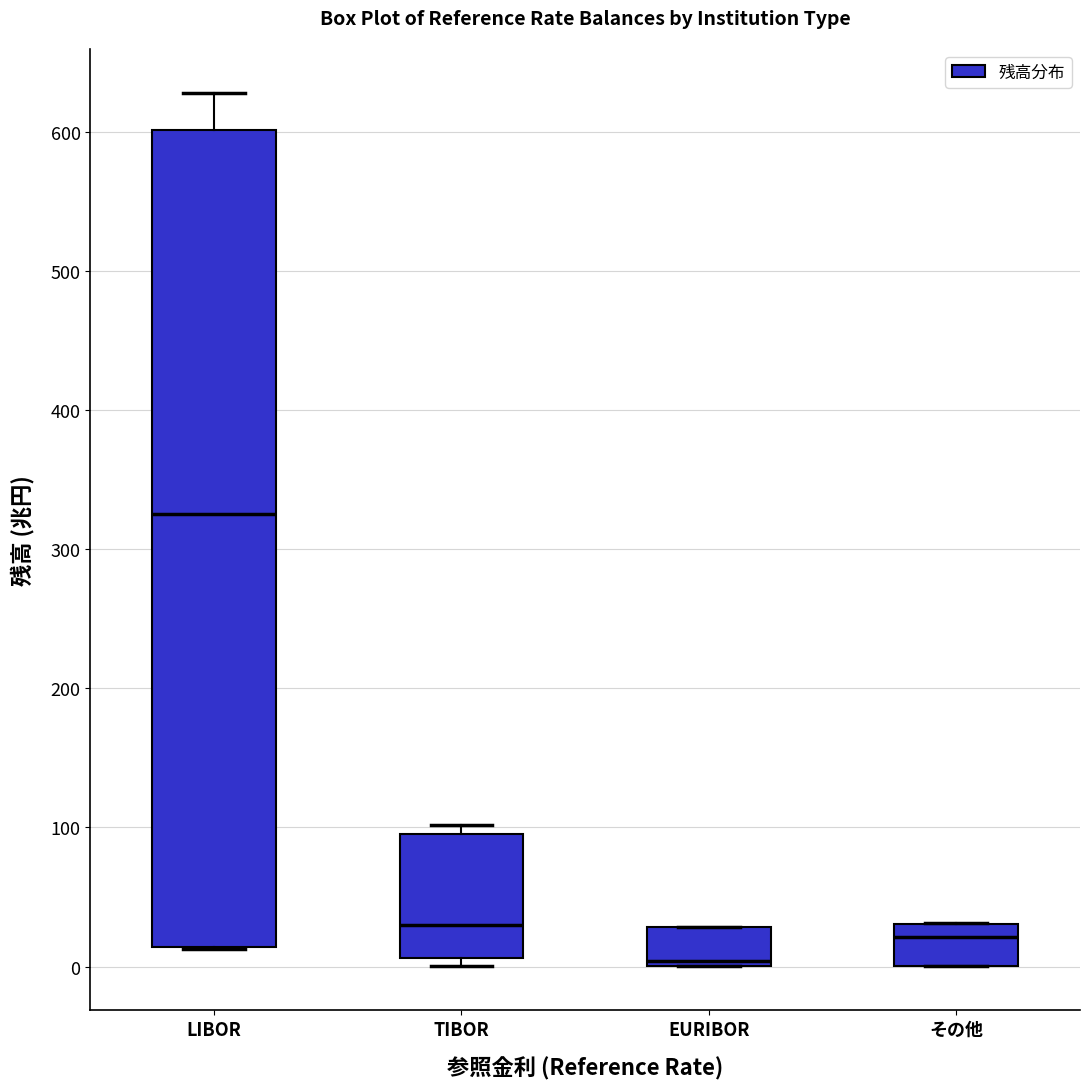

Comparing the boxes themselves (not the whiskers), which one is the tallest?

LIBOR